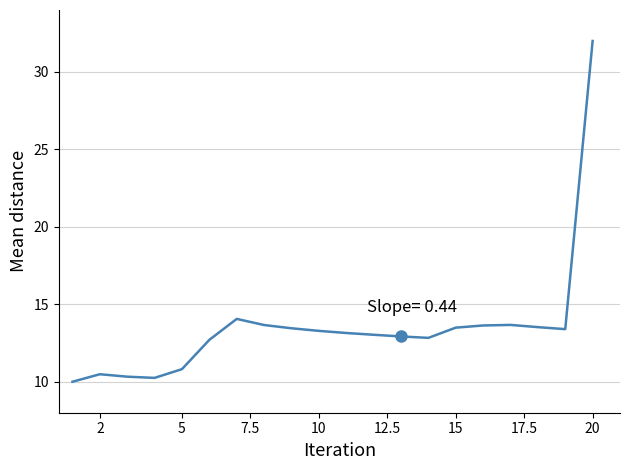

What is the difference between the maximum and minimum values?

22.0